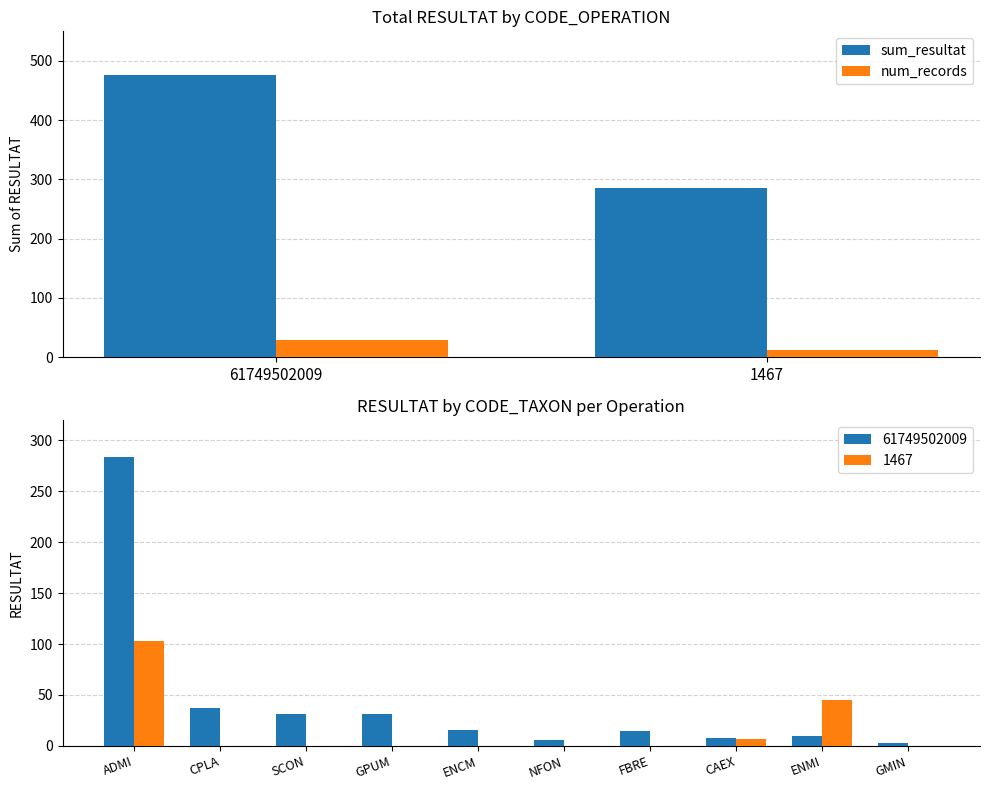

List the series in order of their overall mean, highest first.

sum_resultat, num_records